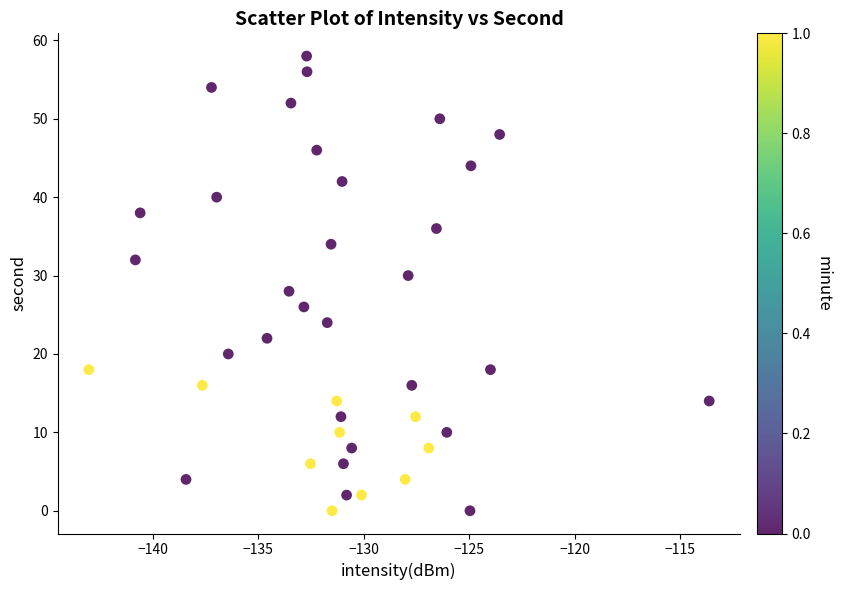

What is the range of Y values (max minus min)?

58